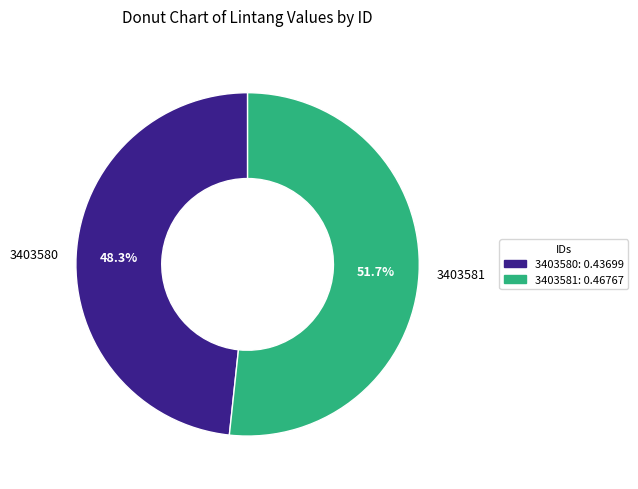

To the nearest percent, what is the difference between the 3403581 and 3403580 slice percentages?

3%